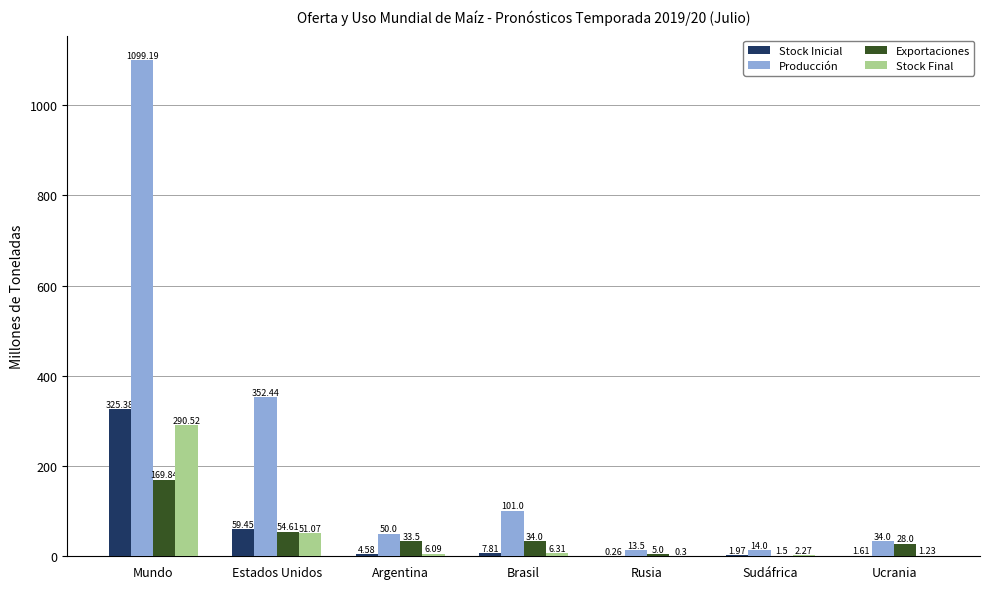

What is the sum of all Stock Inicial values?

401.1